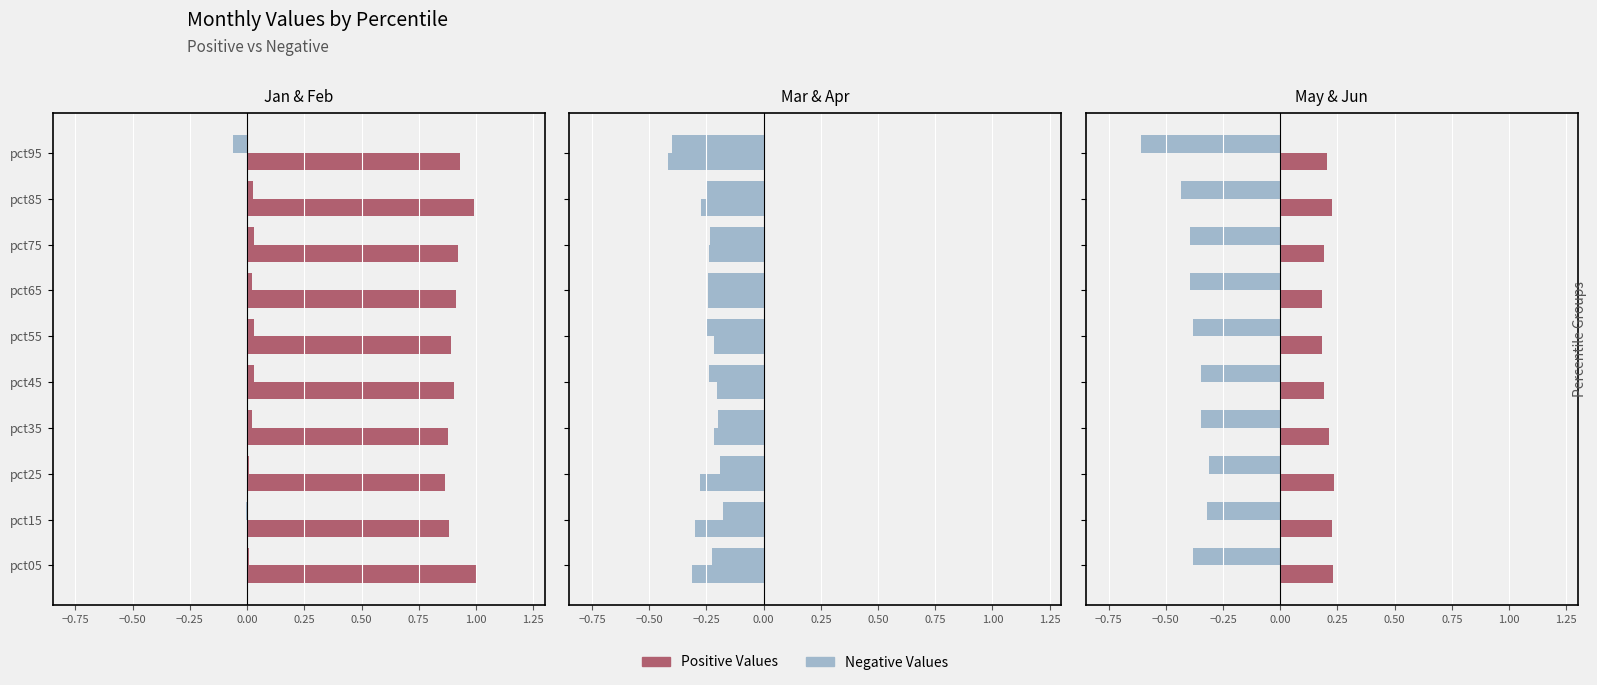

True or false: Jan has a value of -0.0 at pct15.

True